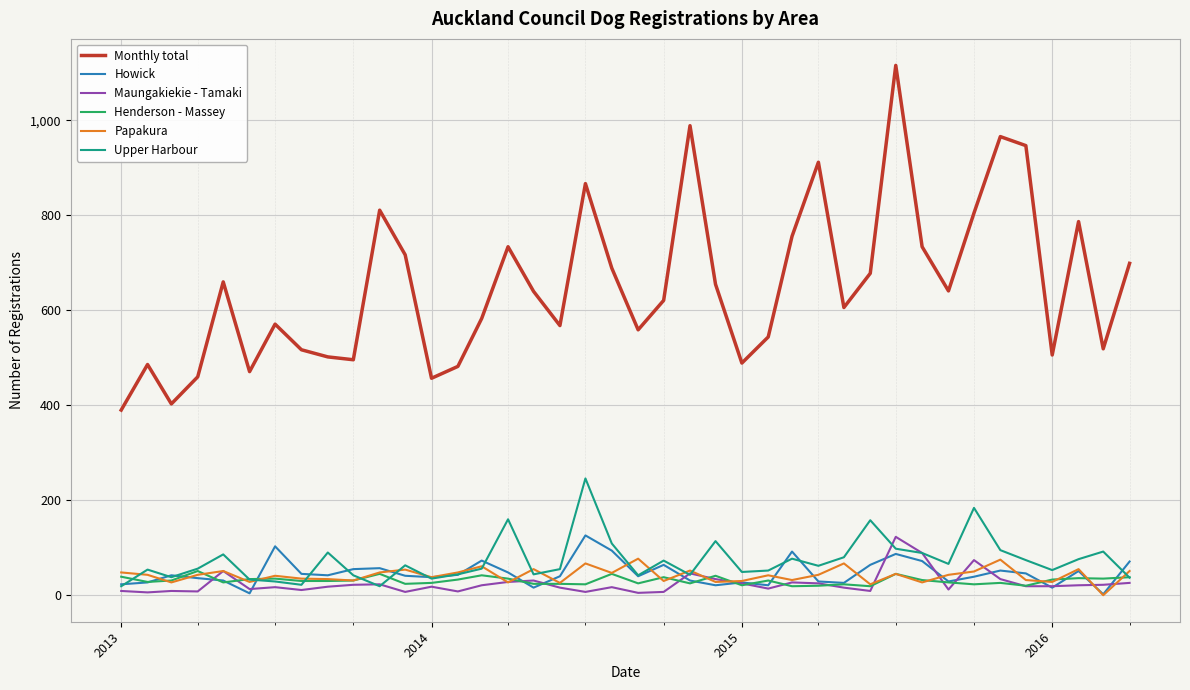

Which series has the widest spread of values?

Monthly total